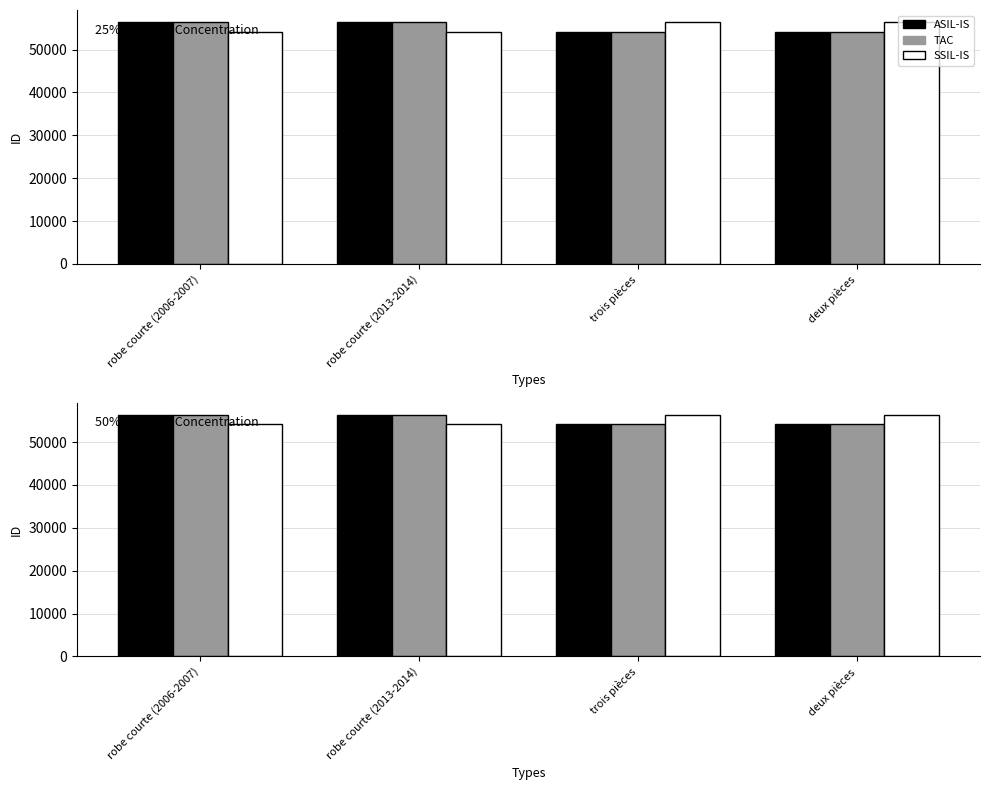

At which category is the sum across all series the highest?

robe courte (2013-2014)